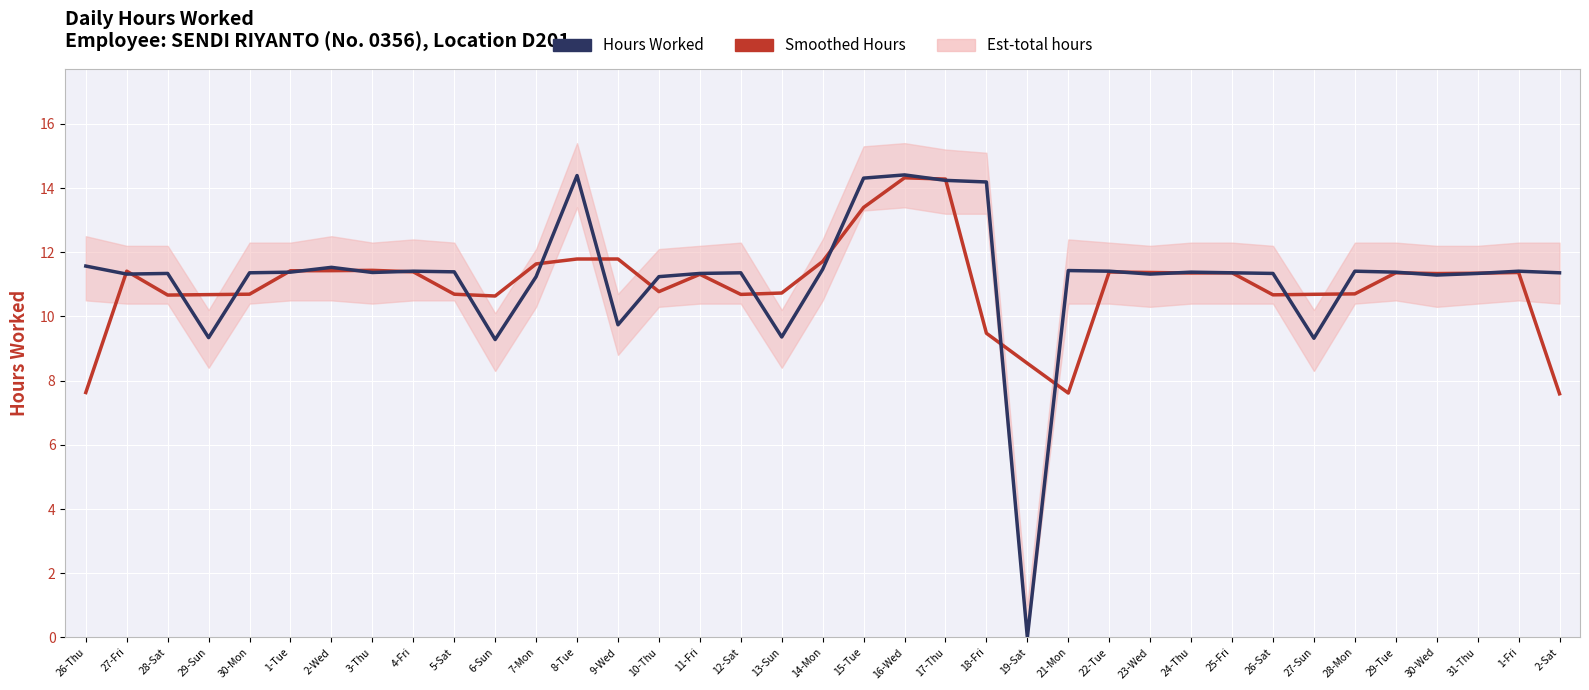

True or false: Smoothed Hours and Hours Worked cross at least once.

True